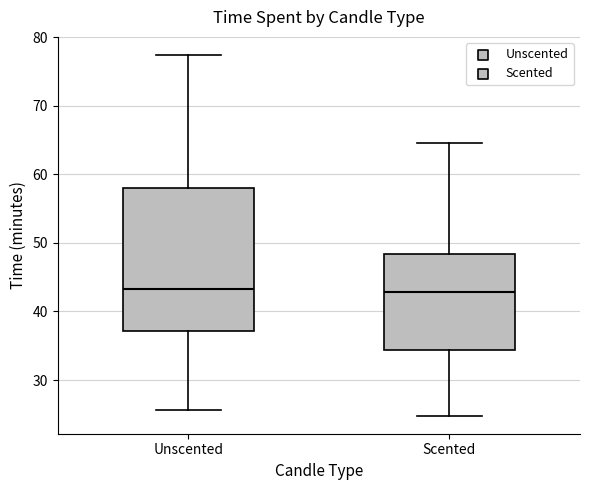

Where is the upper edge of the box for Scented on the y-axis? The values are not printed on the chart, so give them approximately, as read against the axis.

48